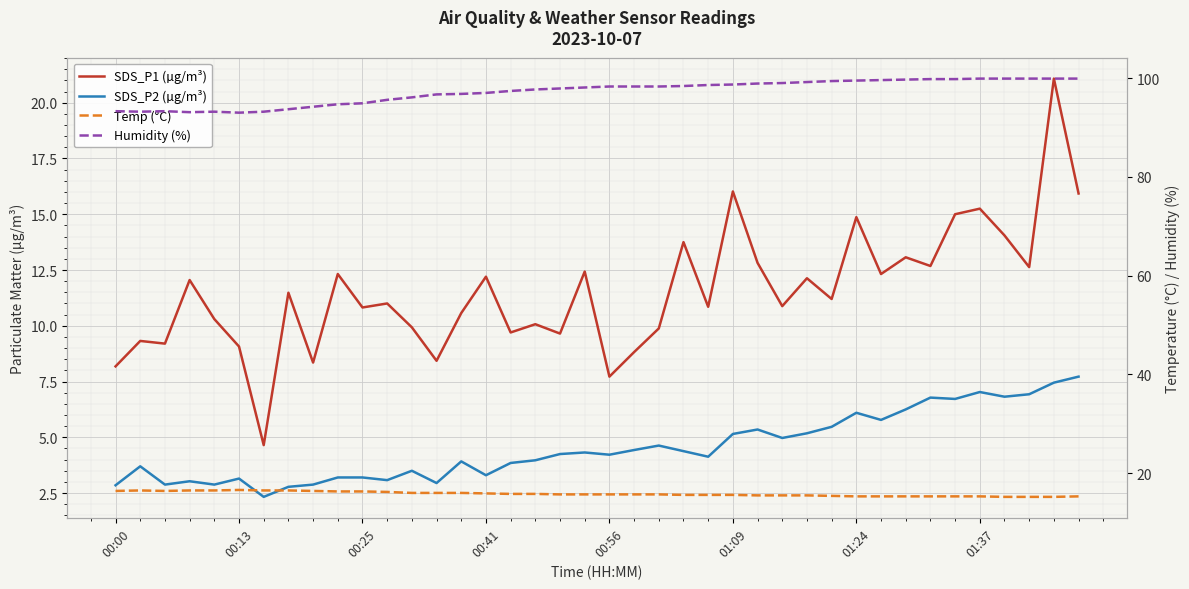

True or false: SDS_P2 (µg/m³) and Temp (°C) cross at least once.

False